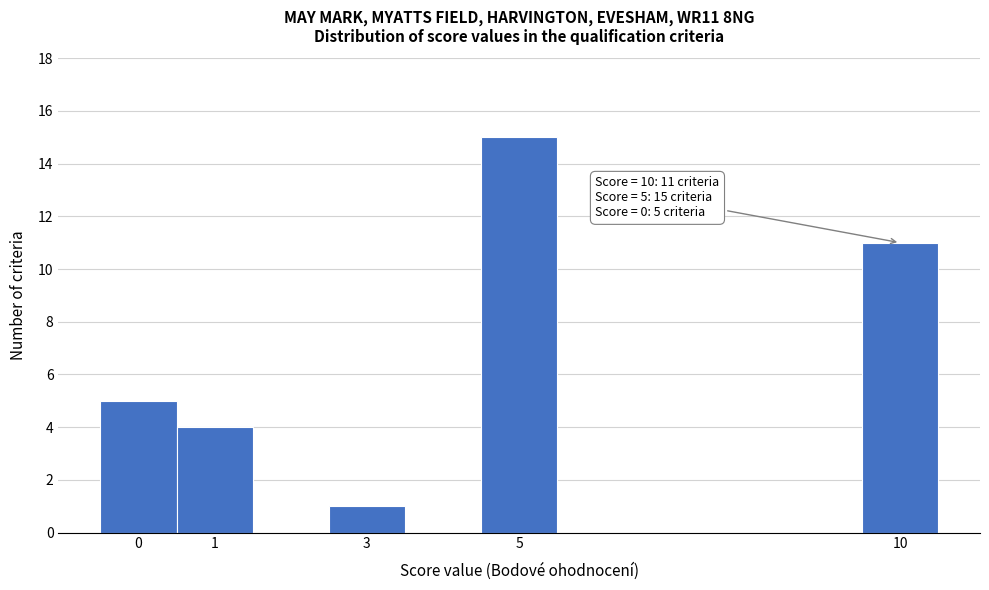

Which range on the x-axis has the tallest bar?

4.5 to 5.5